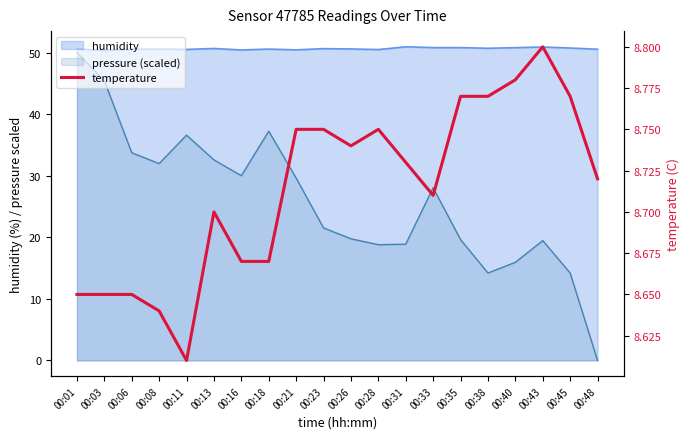

What is the value of the 16th point from the left?

8.8